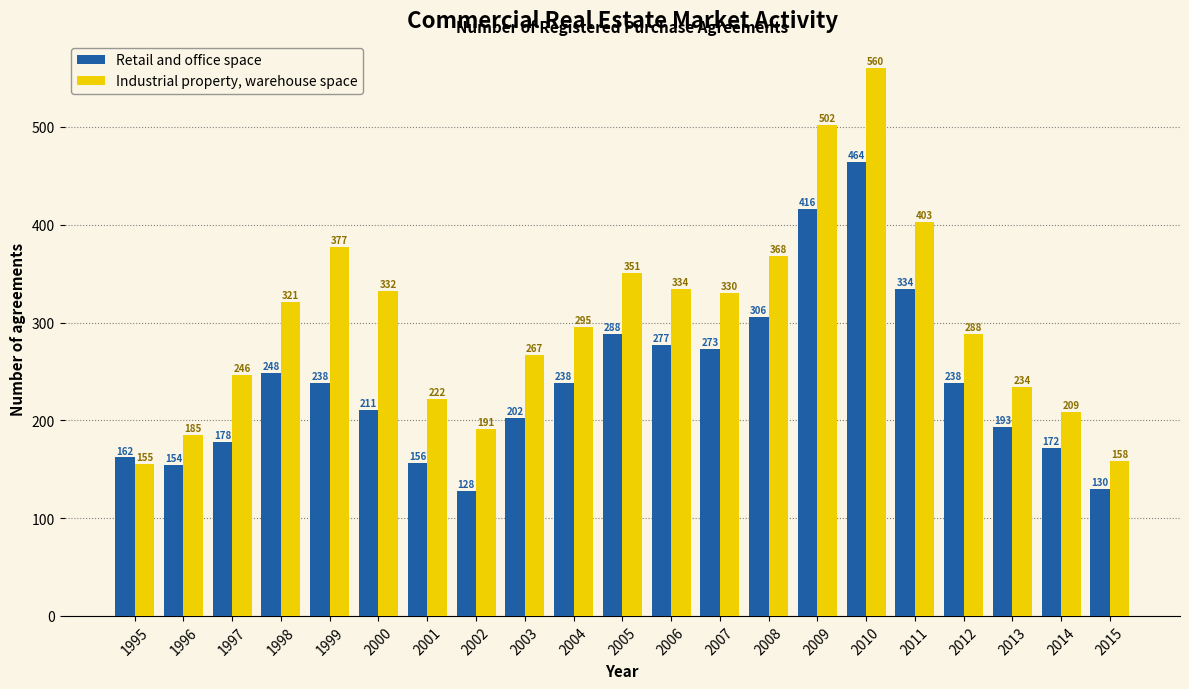

Reading left to right, what are all the values shown in this chart?

Retail and office space: 1995=162	1996=154	1997=178	1998=248	1999=238	2000=211	2001=156	2002=128	2003=202	2004=238	2005=288	2006=277	2007=273	2008=306	2009=416	2010=464	2011=334	2012=238	2013=193	2014=172	2015=130
Industrial property, warehouse space: 1995=155	1996=185	1997=246	1998=321	1999=377	2000=332	2001=222	2002=191	2003=267	2004=295	2005=351	2006=334	2007=330	2008=368	2009=502	2010=560	2011=403	2012=288	2013=234	2014=209	2015=158